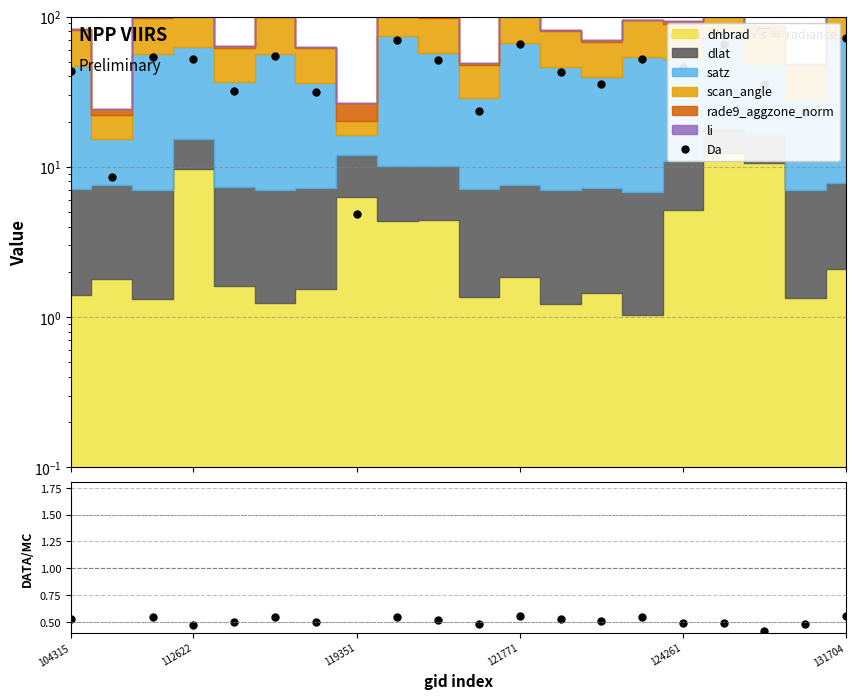

Which series changed the most between 11 and 17?

Da